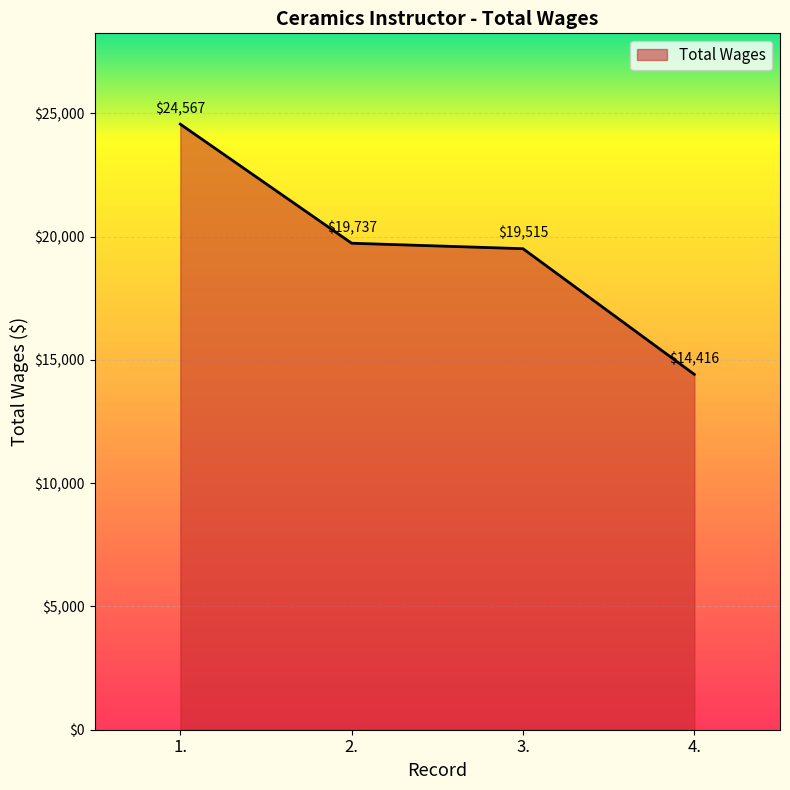

Where does the data first go above 19737?

1.